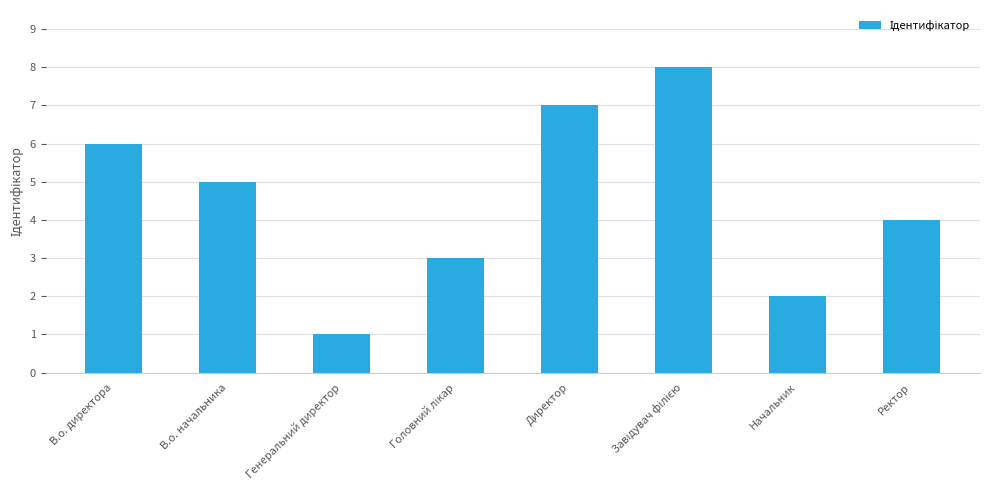

Reading left to right, list all the values displayed in this chart.

6	5	1	3	7	8	2	4